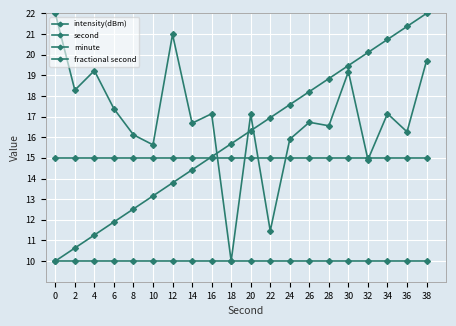

True or false: fractional second has more than 2 interior local peaks.

False